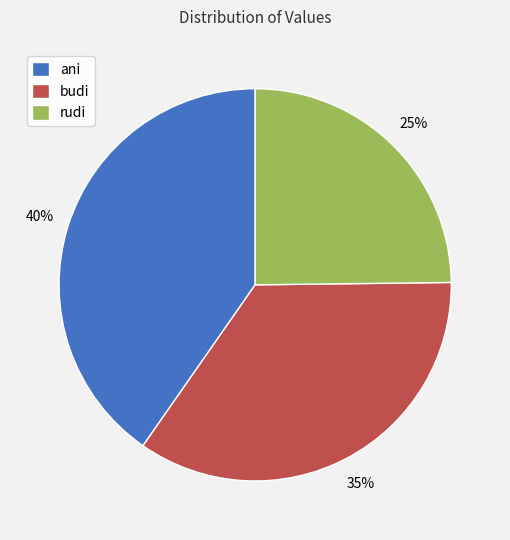

What is the ratio of the value at budi to the value at ani?

0.9